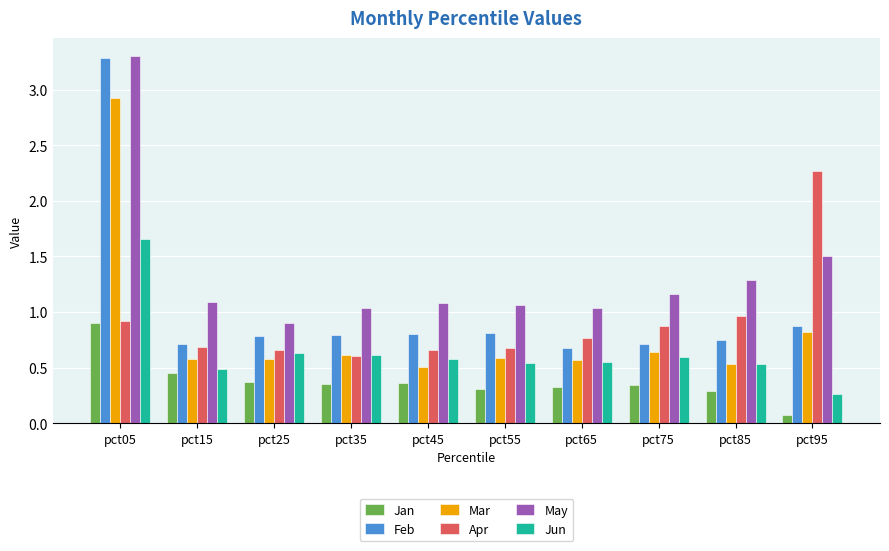

What is the smallest value displayed?

0.1